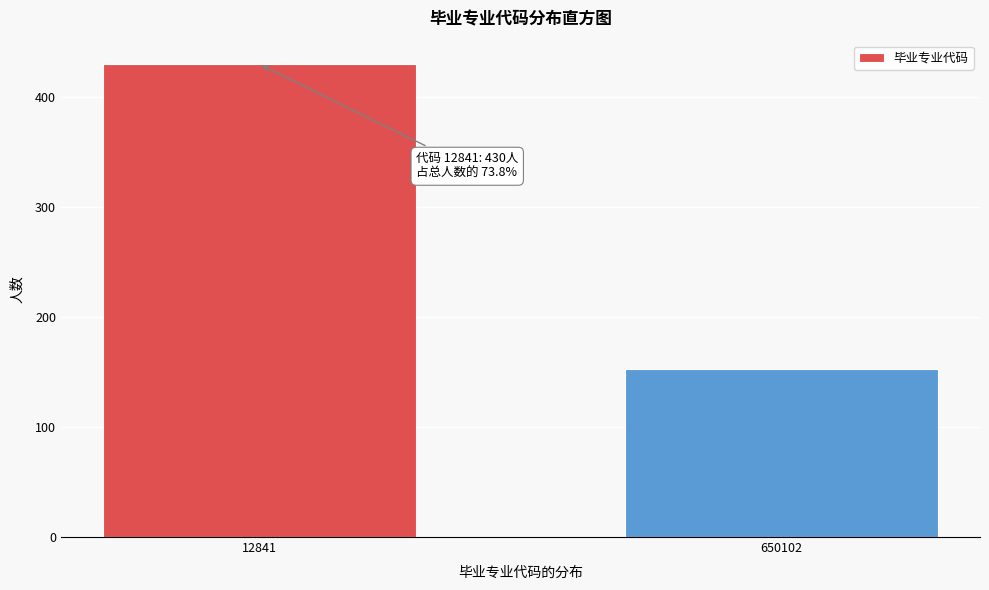

Reading left to right, what are all the values shown in this chart?

430	153